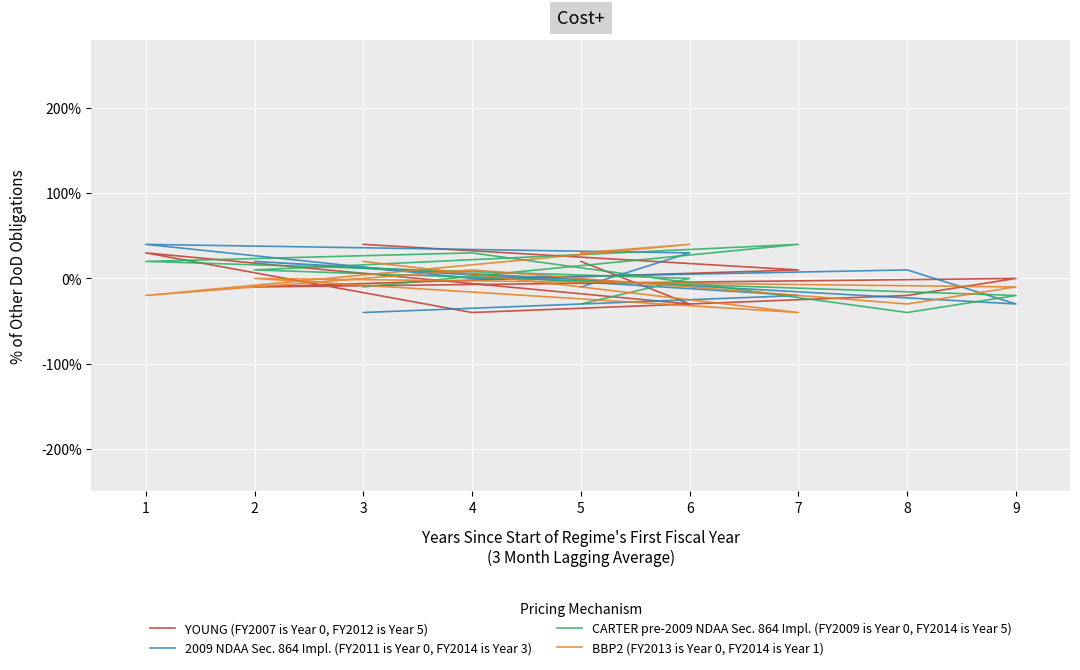

What are all the series names shown in the legend?

YOUNG (FY2007 is Year 0, FY2012 is Year 5), 2009 NDAA Sec. 864 Impl. (FY2011 is Year 0, FY2014 is Year 3), CARTER pre-2009 NDAA Sec. 864 Impl. (FY2009 is Year 0, FY2014 is Year 5), BBP2 (FY2013 is Year 0, FY2014 is Year 1)